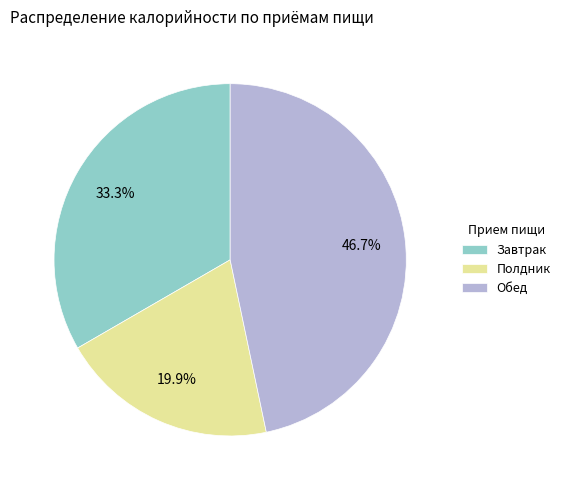

Count the number of slices in the pie.

3